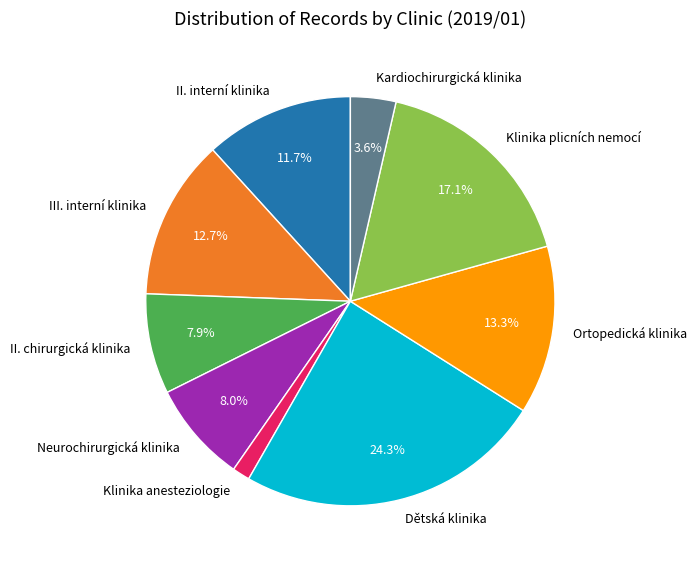

To the nearest percent, what is the average slice percentage?

11%